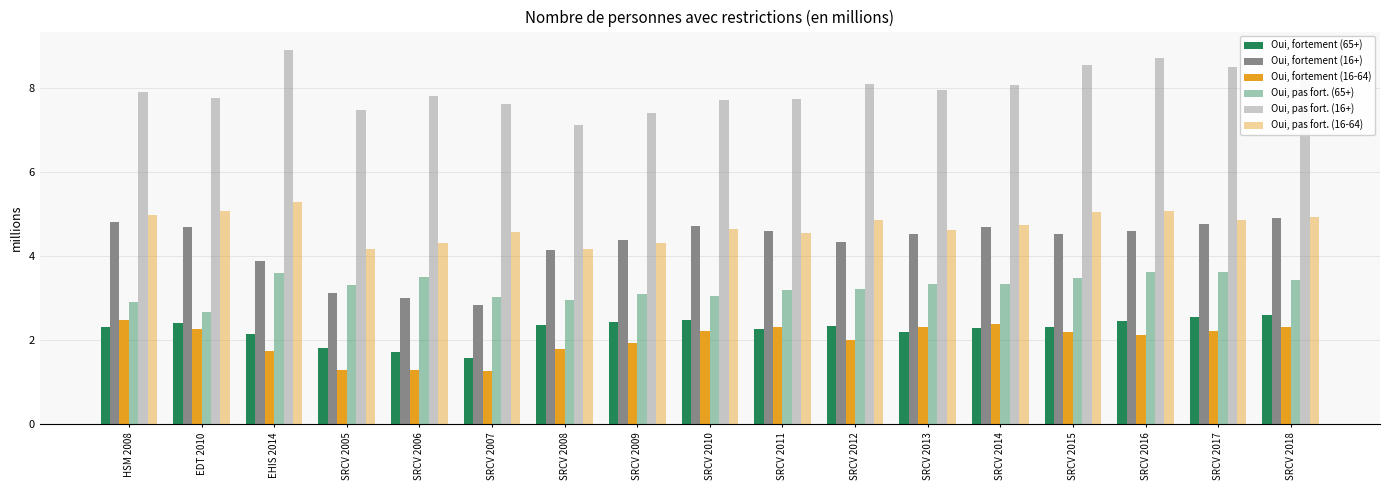

How many categories are shown in the chart?

17